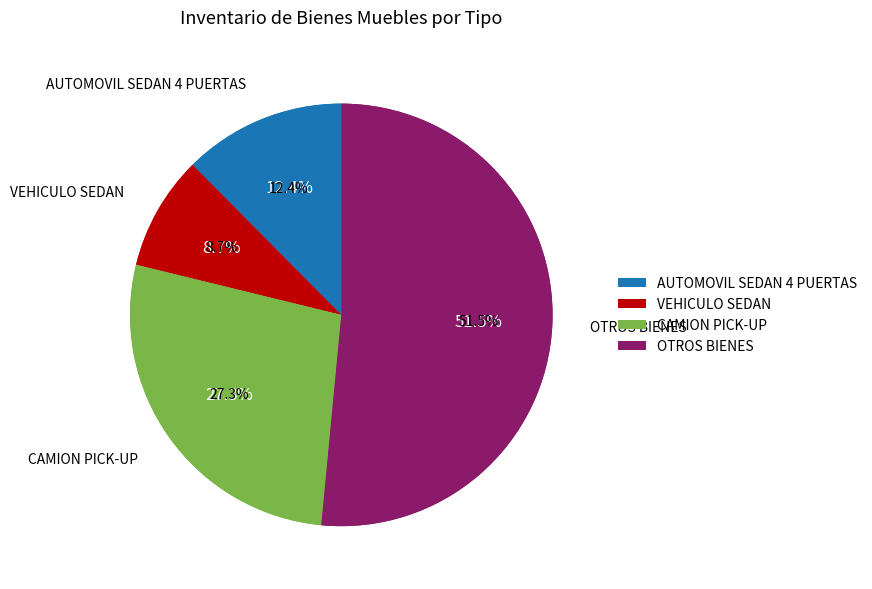

Does MOTOR GASOLINA account for over 50% of the chart?

No